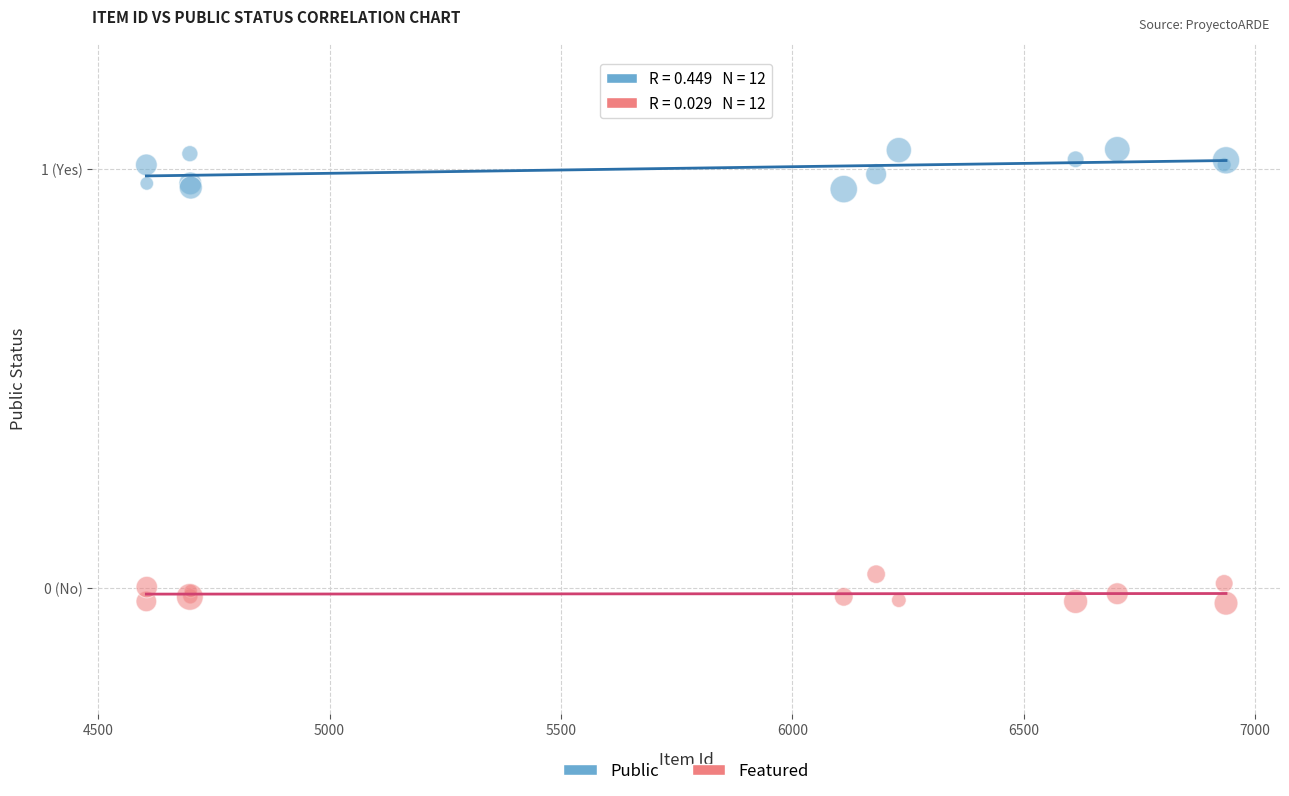

Which series has the largest Y range (max minus min)?

Public